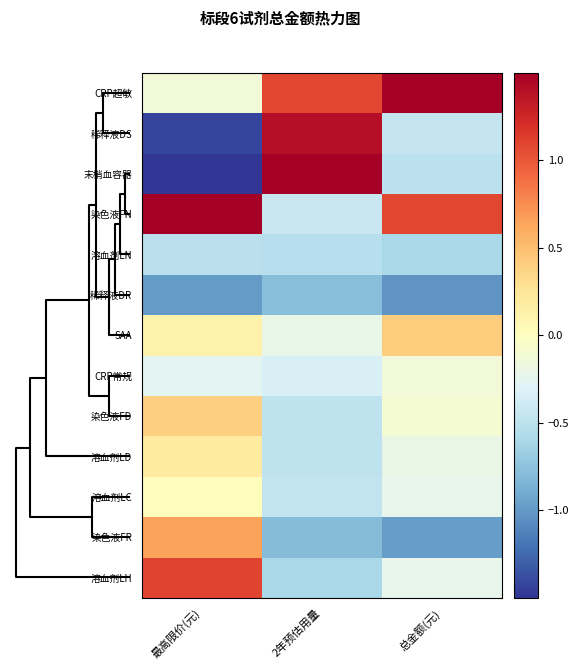

Which series has the largest total across all categories?

CRP超敏